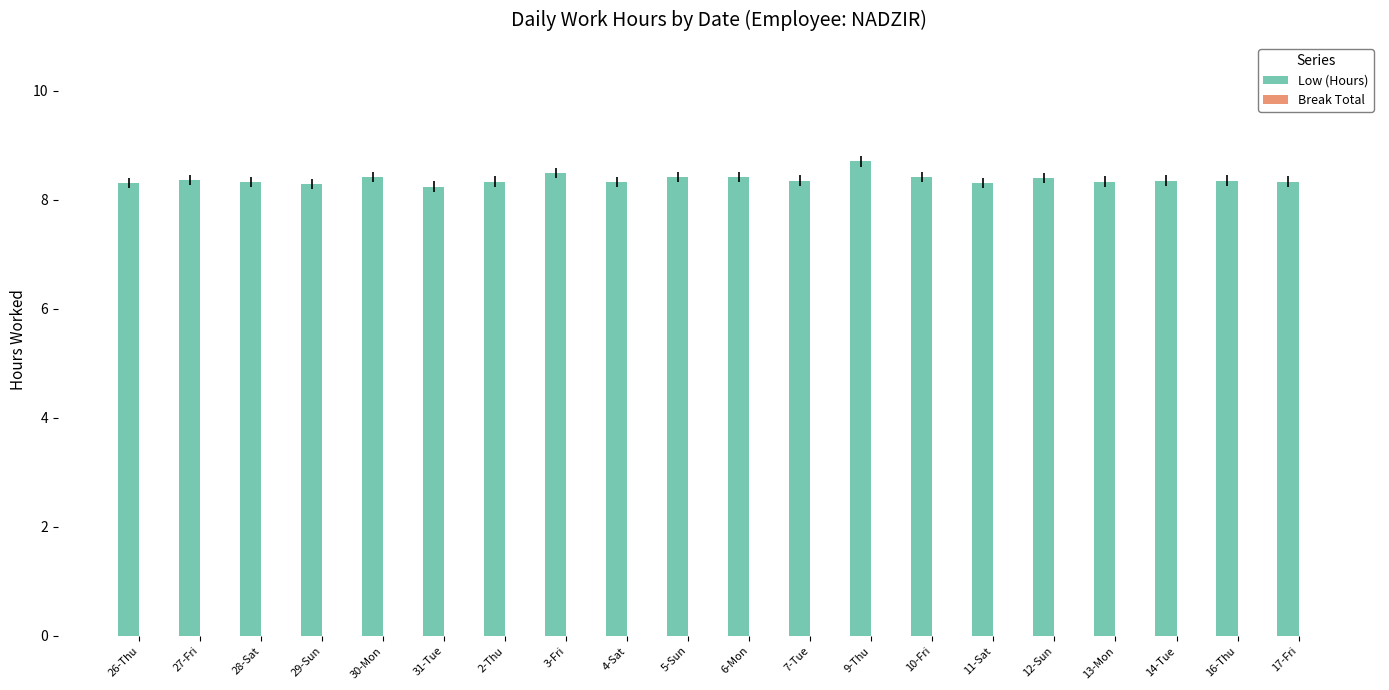

How many series are shown in this chart?

1